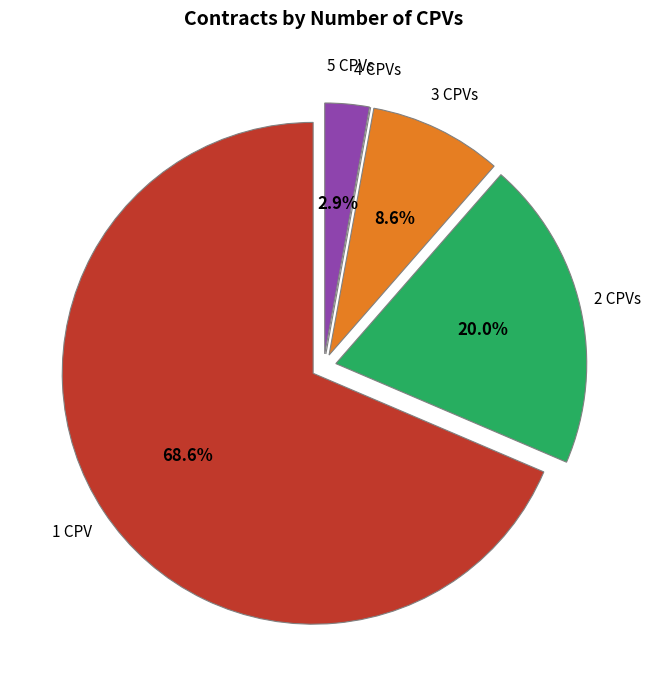

Is 5 CPVs the majority of the pie?

No